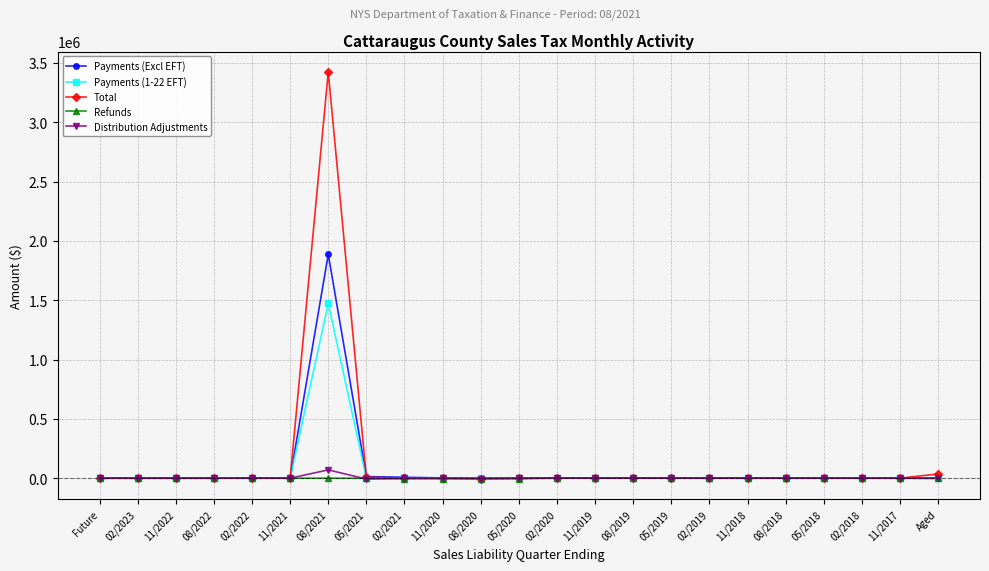

What is the label of the 13th point from the left?

02/2020